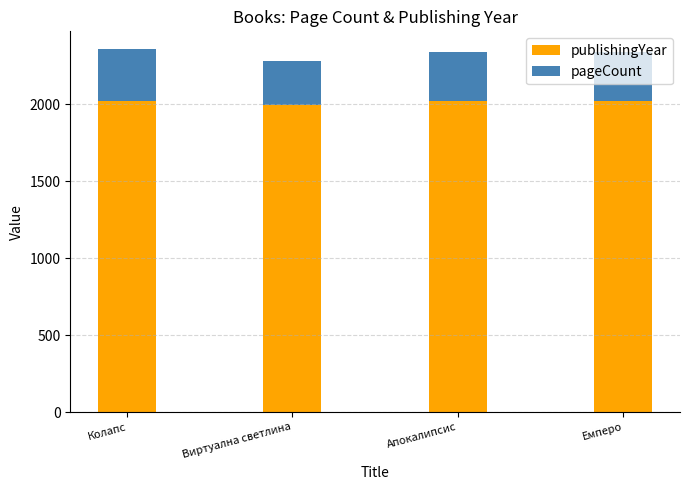

What is the maximum value for publishingYear?

2020